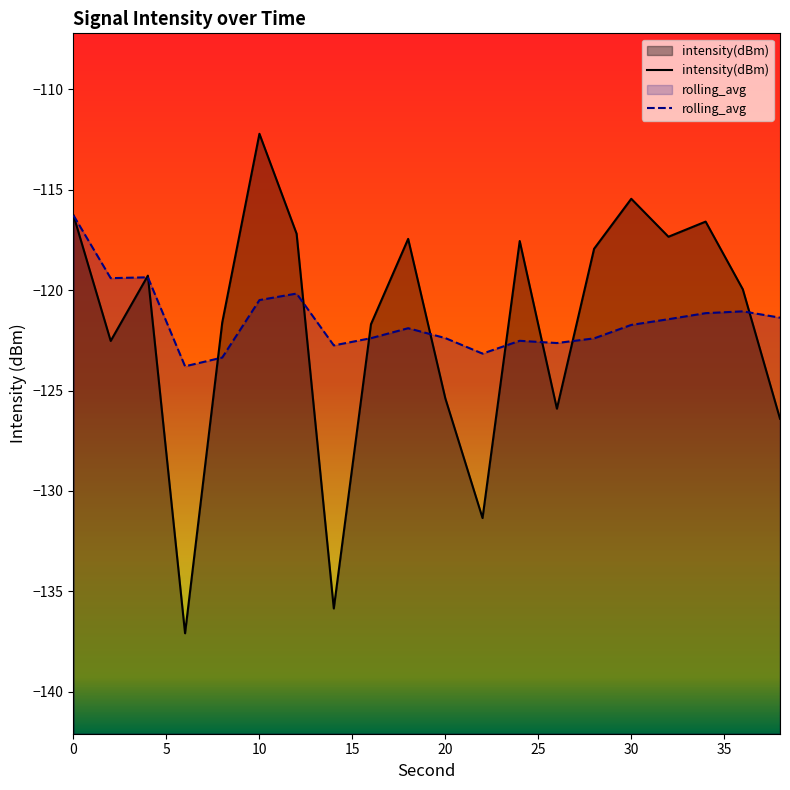

True or false: intensity(dBm) and rolling_avg cross at least once.

True